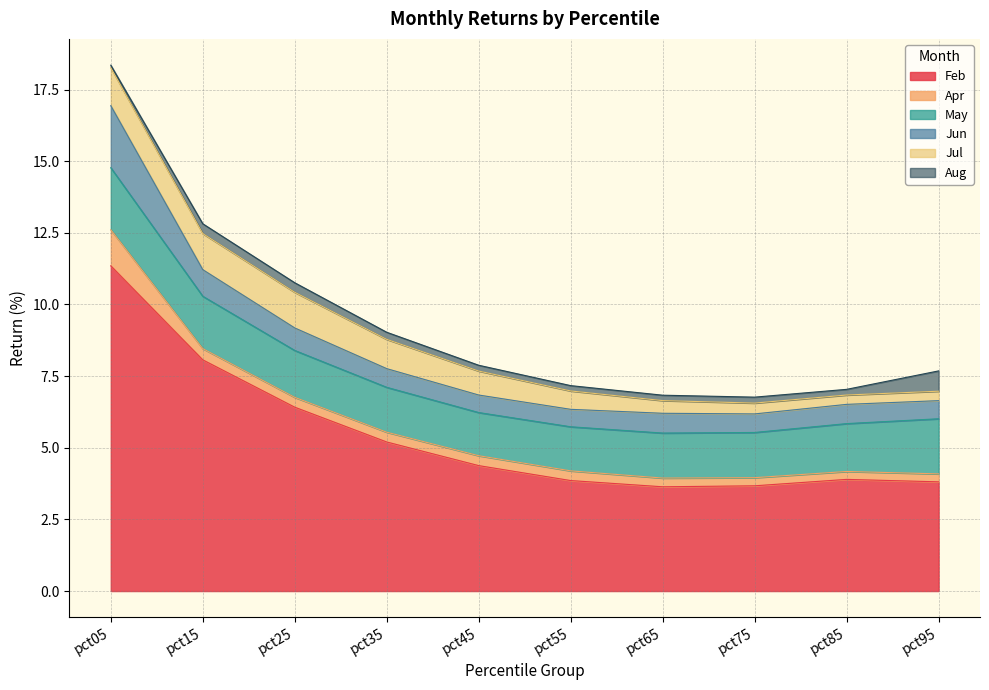

Between pct55 and pct75, which is larger?

pct55